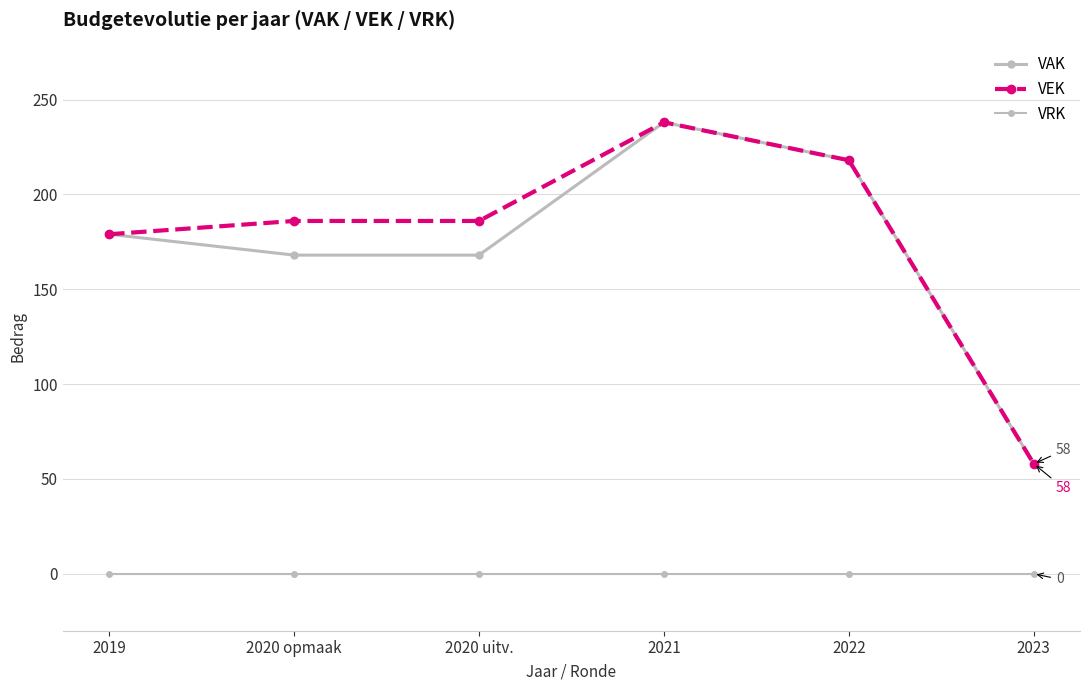

How many distinct data groups are displayed?

3